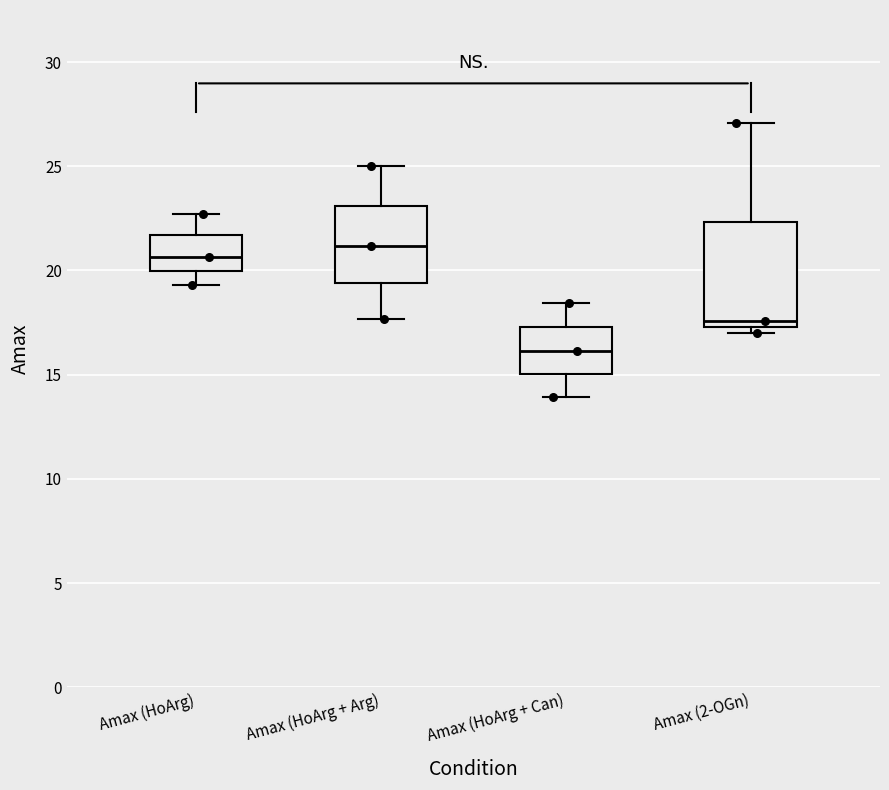

Which box is the tallest, from its lower edge to its upper edge?

Amax (2-OGn)